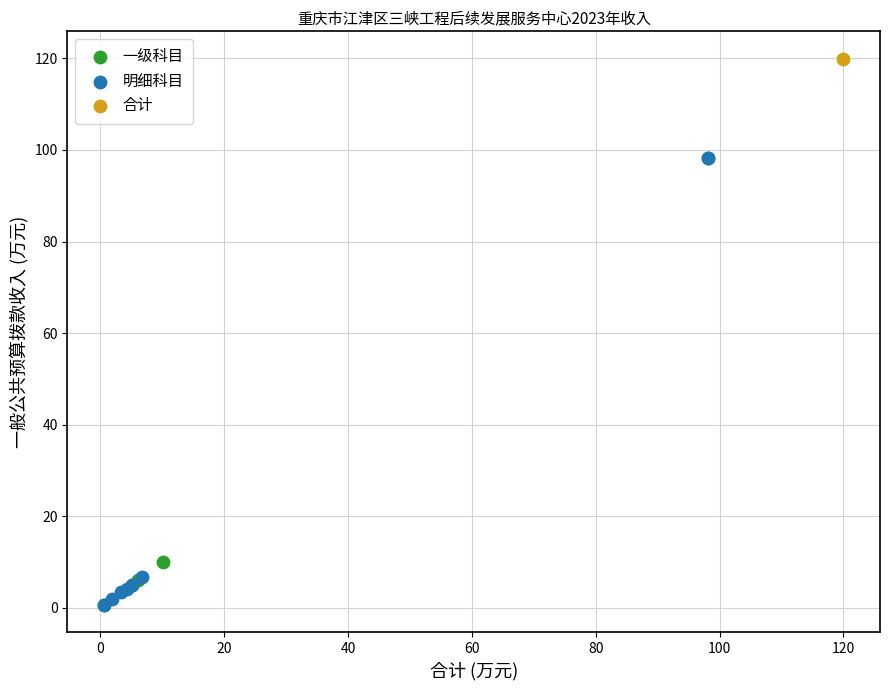

What are all the series names shown in the legend?

一级科目, 明细科目, 合计